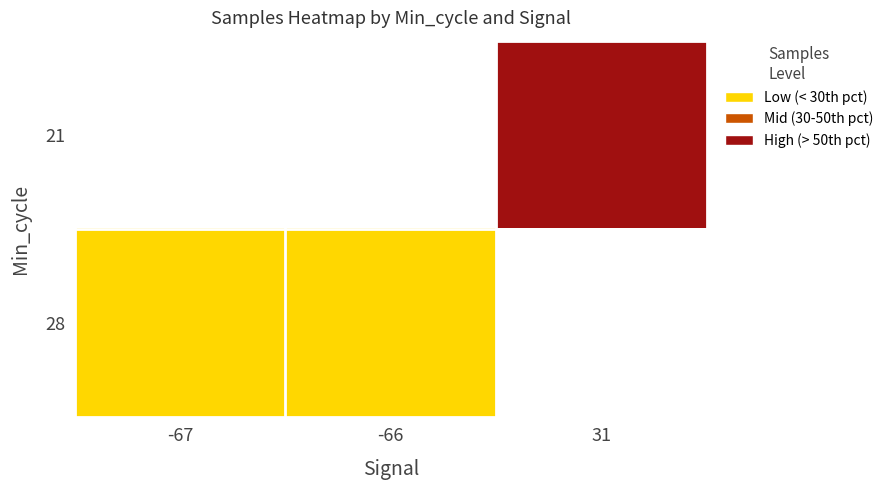

The 21 series shows 9845430.4 at 31. True or false?

False